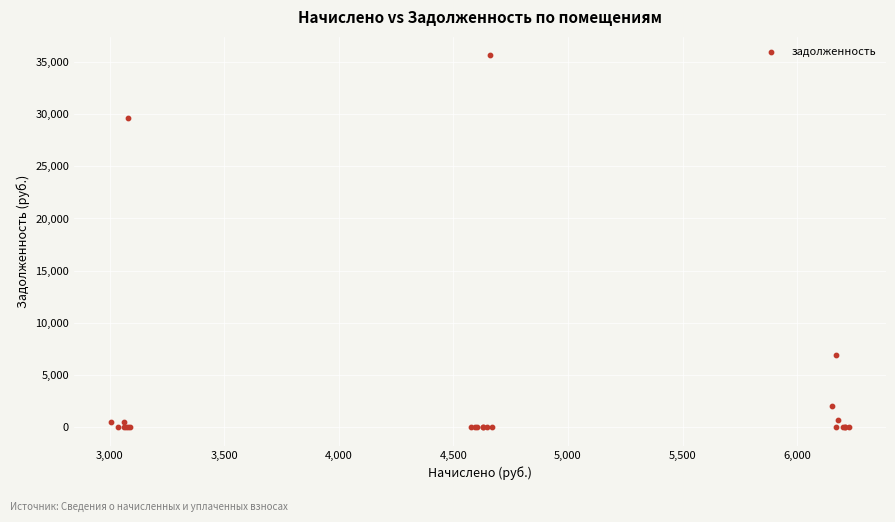

What Y value in the scatter plot is closest to 17813?

6874.9